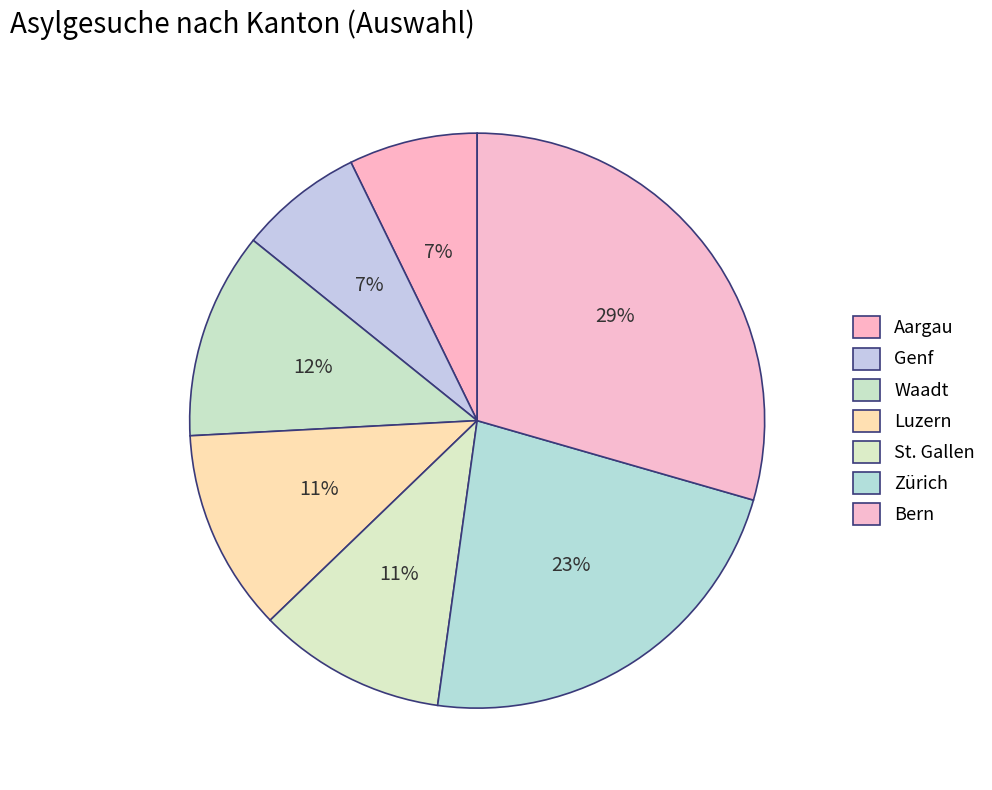

Which slice is the smallest?

Genf